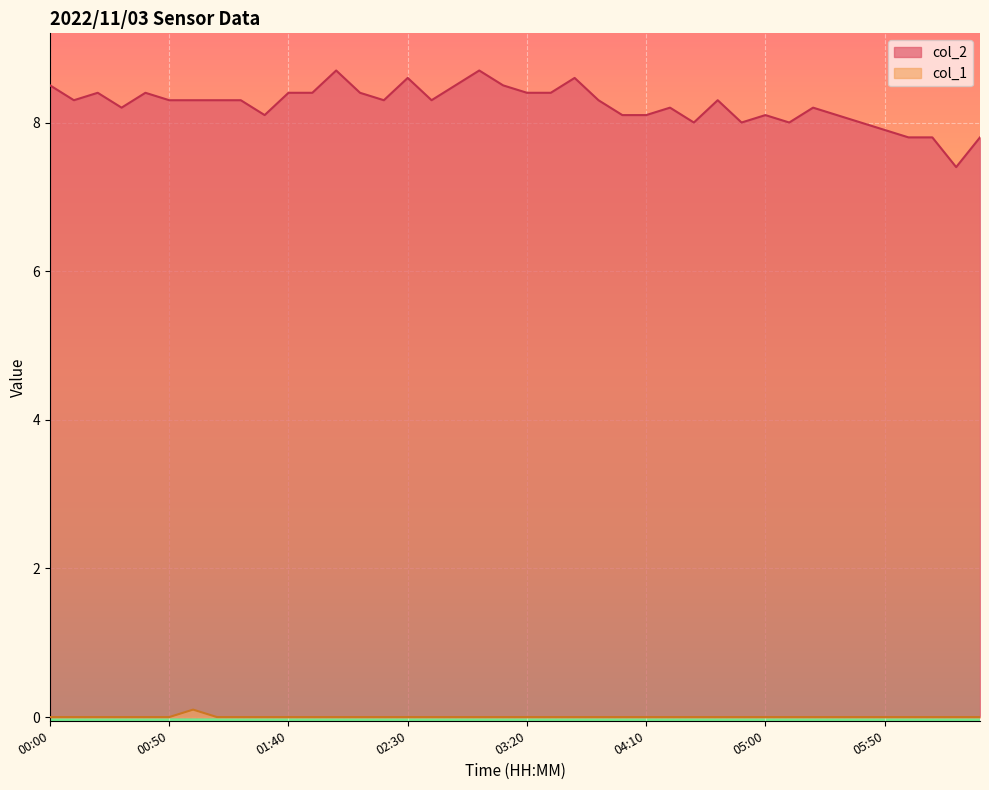

What position from the left is 04:30?

28